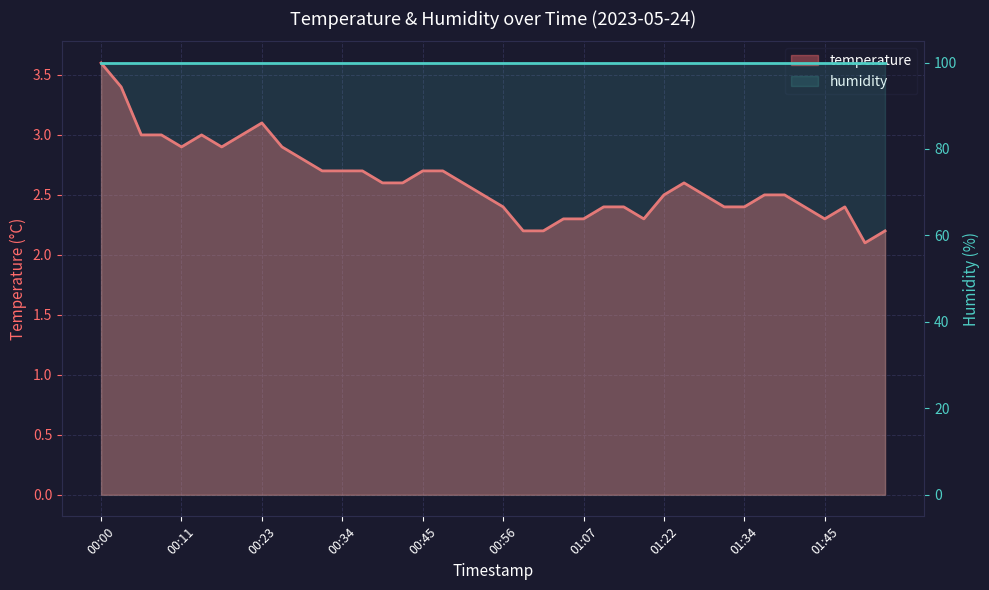

What is the difference between the values at 00:11 and 00:56?

0.5